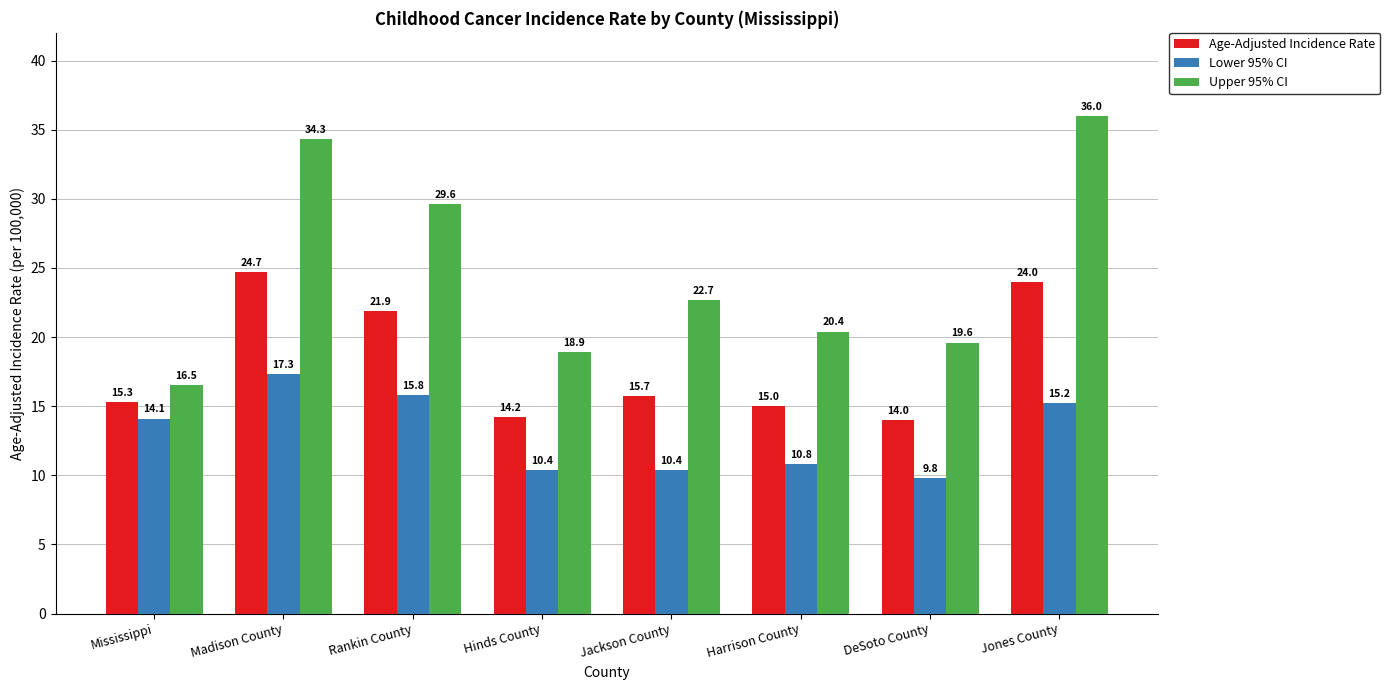

What is the difference between the second highest and second lowest values in the Lower 95% CI series?

5.4